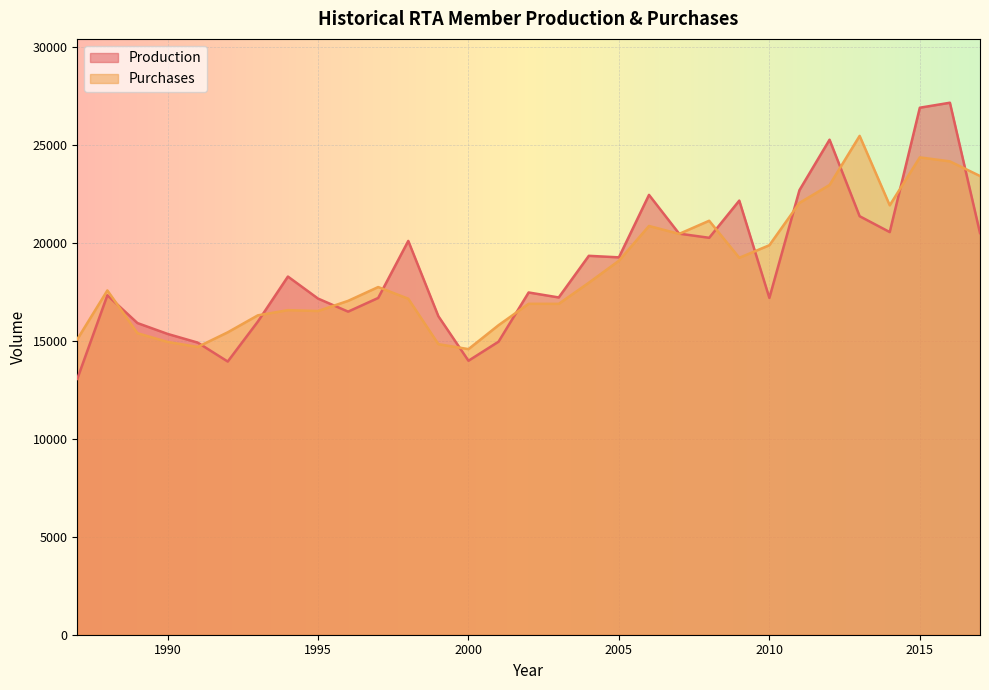

How many data points in Purchases are above 17572?

15